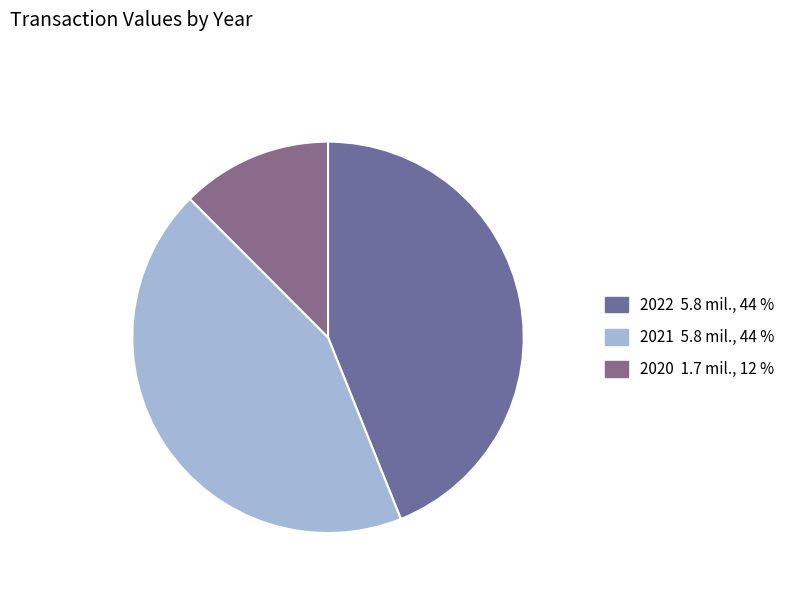

How many slices are in this pie chart?

3